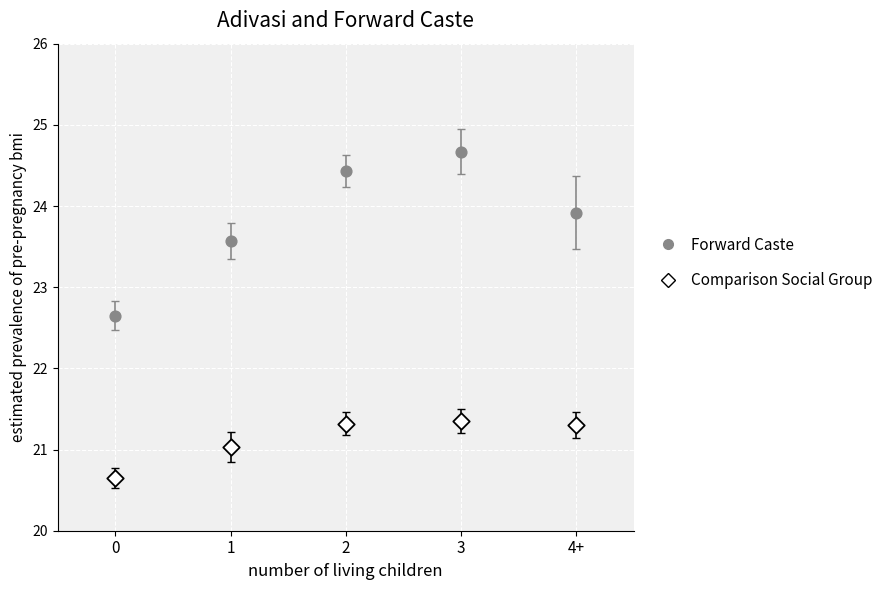

Which series contains the highest Y value?

Forward Caste